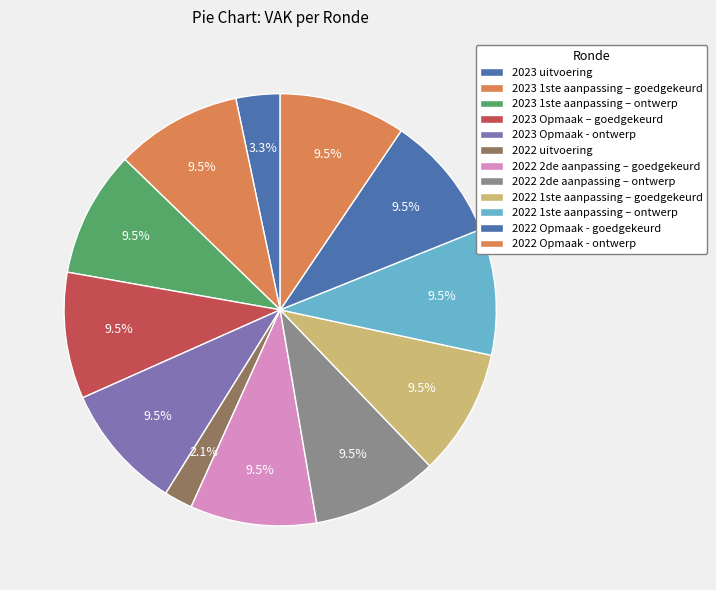

Do 2023 1ste aanpassing – goedgekeurd and 2022 2de aanpassing – goedgekeurd together represent more than half of the pie?

No